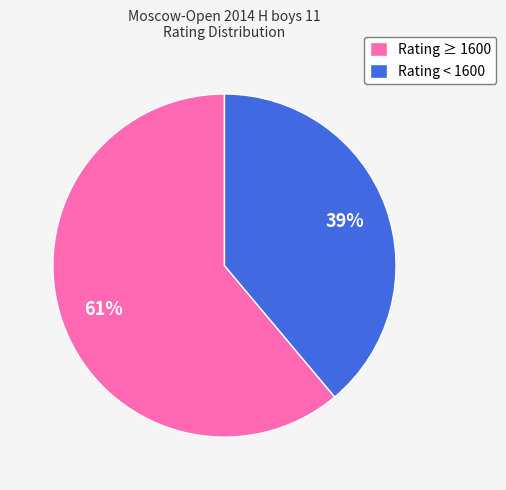

Which slice is the largest?

Rating ≥ 1600